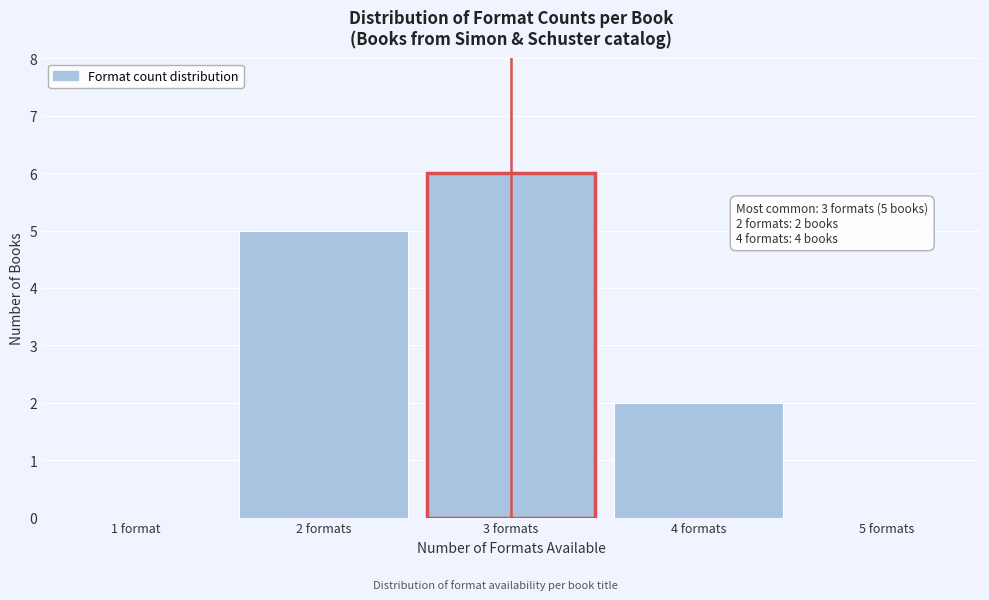

Reading left to right, extract all data points from this chart.

1 format=0	2 formats=5	3 formats=6	4 formats=2	5 formats=0